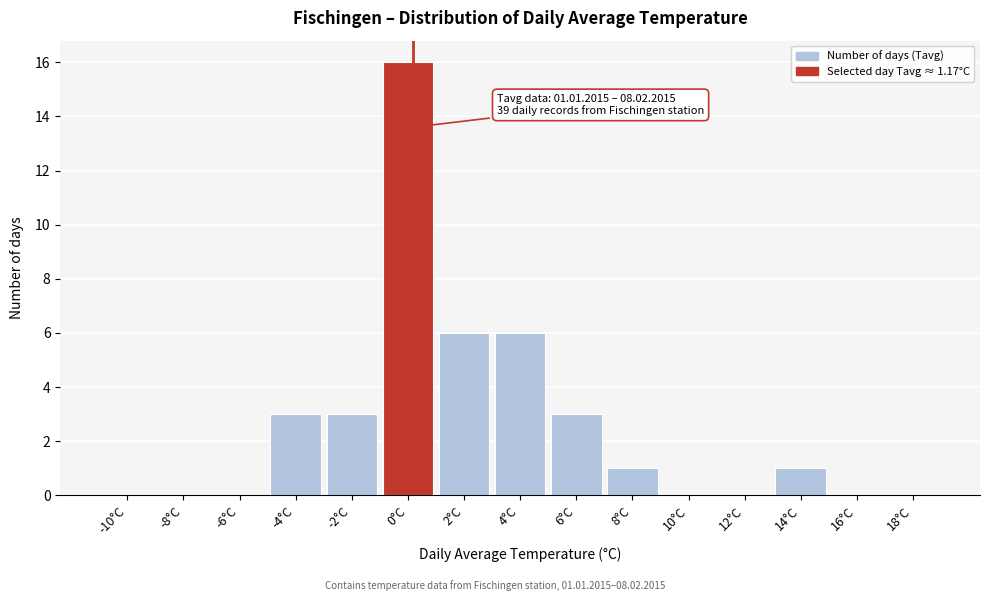

Reading left to right, extract all data points from this chart.

-10°C=0	-8°C=0	-6°C=0	-4°C=3	-2°C=3	0°C=16	2°C=6	4°C=6	6°C=3	8°C=1	10°C=0	12°C=0	14°C=1	16°C=0	18°C=0